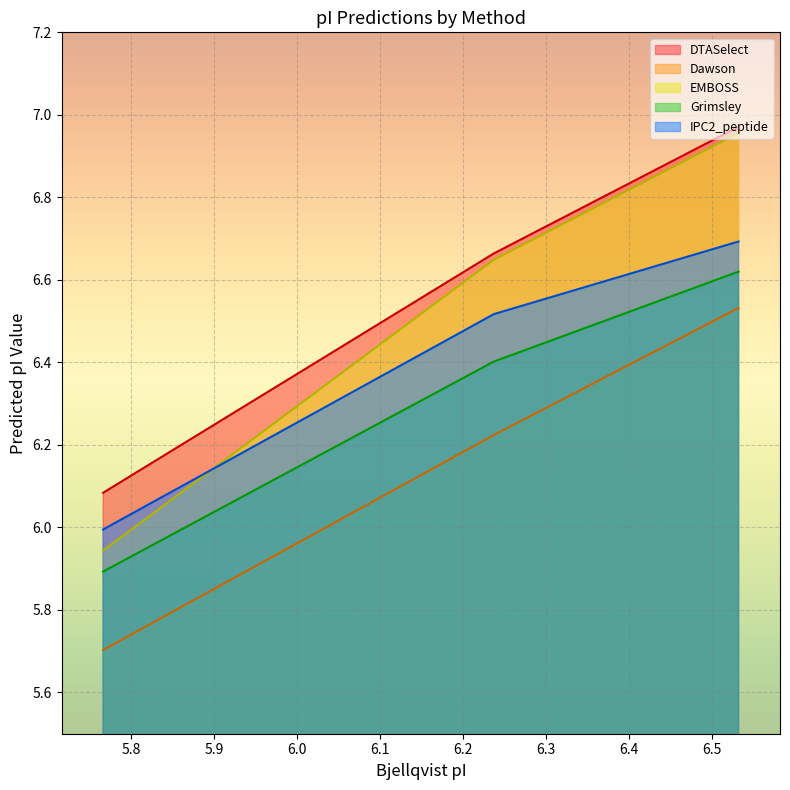

What is the minimum value for Dawson?

5.7